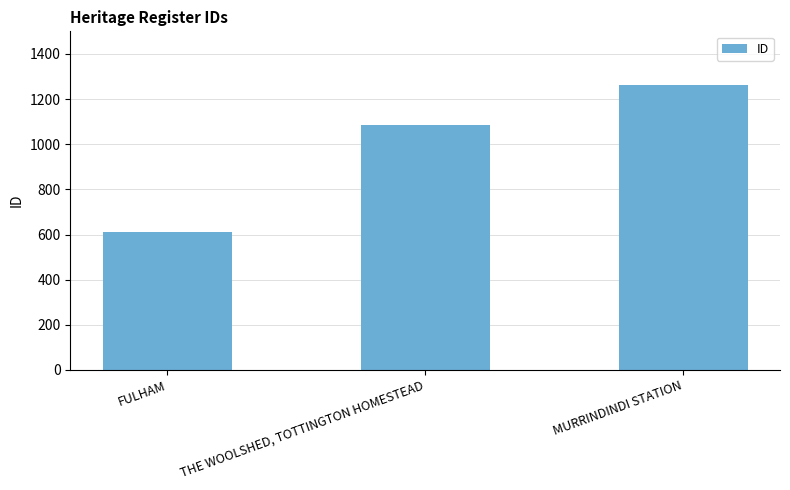

What is the approximate value at MURRINDINDI STATION, to the nearest 50?

1250